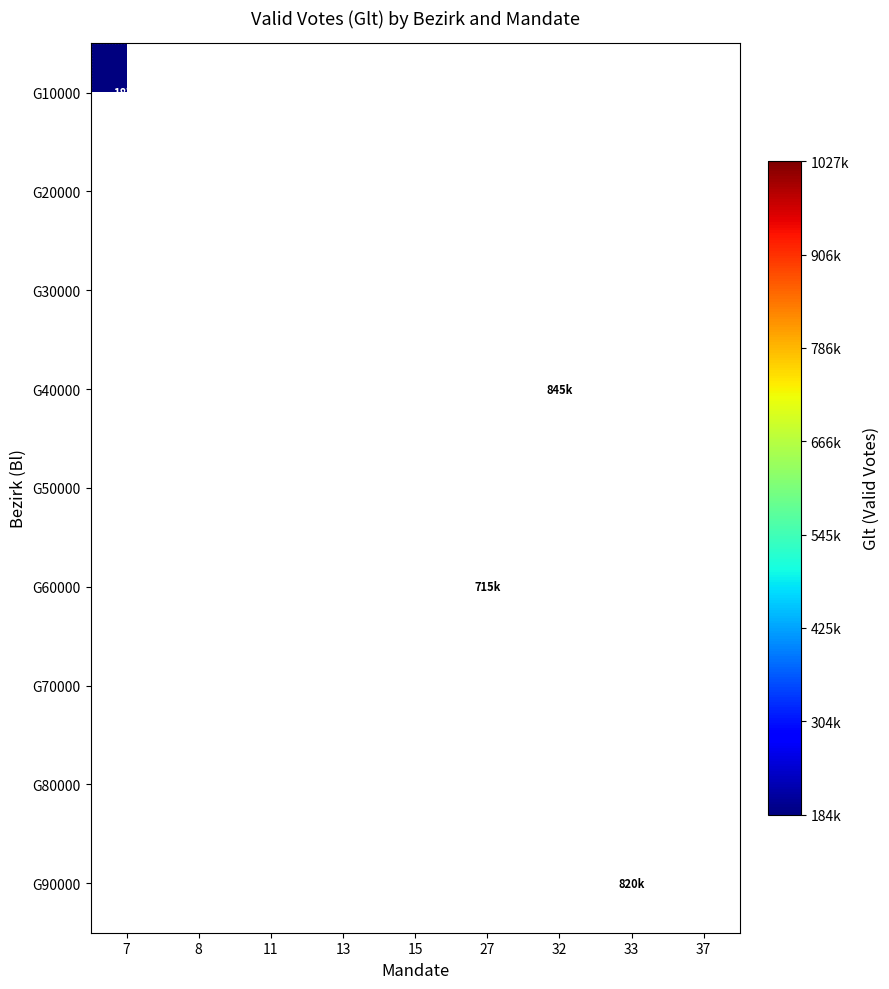

Count the number of categories in the chart.

9